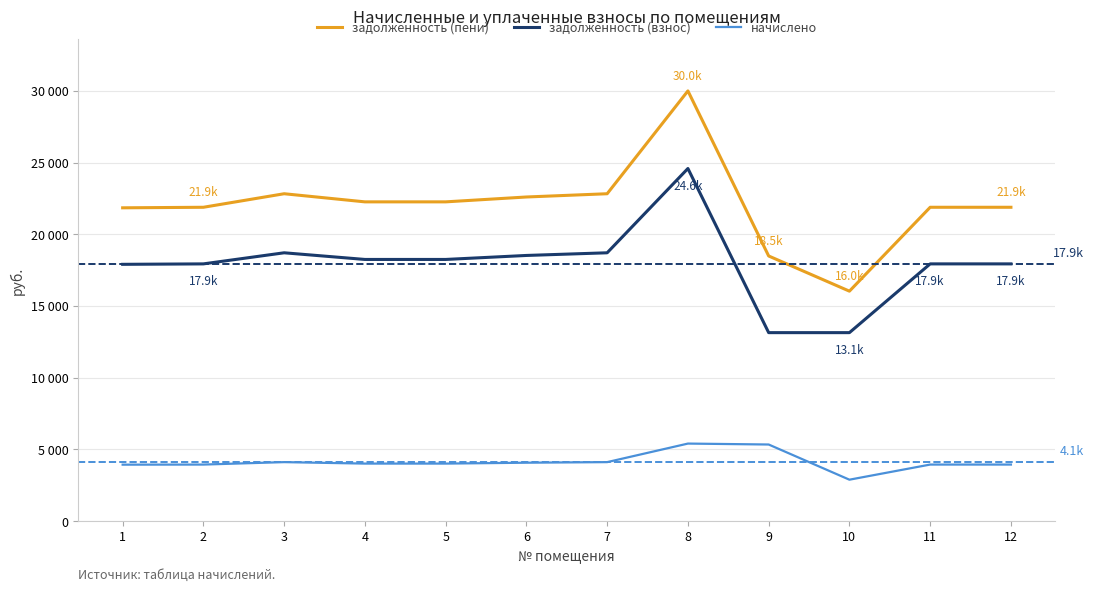

Does the chart display data point markers on the line(s)?

No